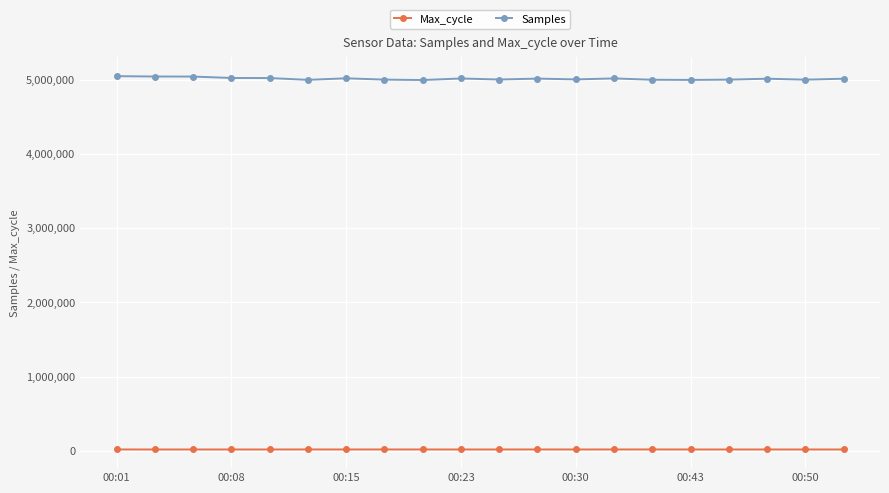

What is the difference between the second highest and minimum values in the Samples series?

47484